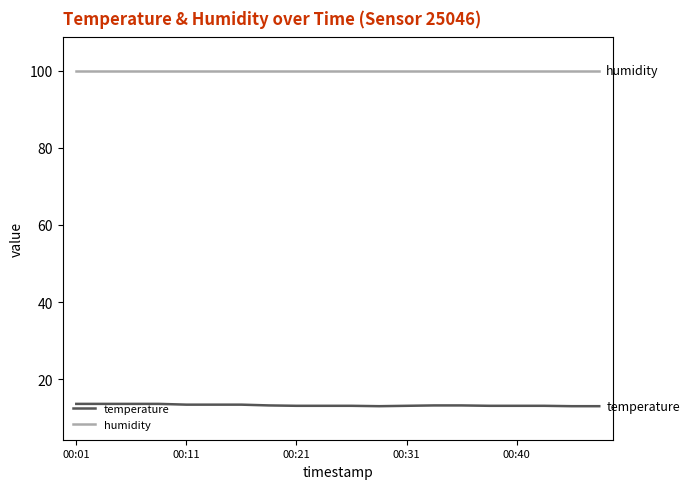

True or false: humidity and temperature cross at least once.

False